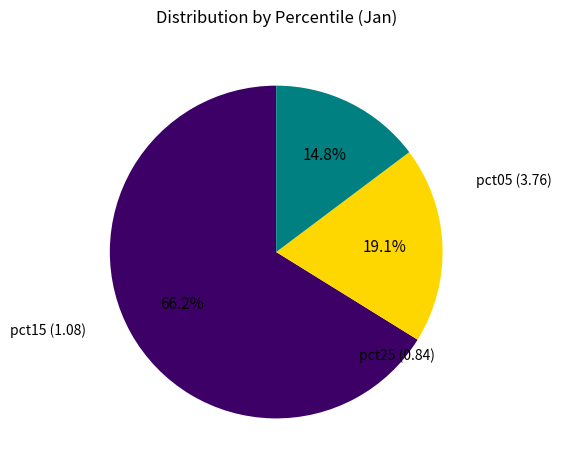

Does any single category account for the majority?

Yes